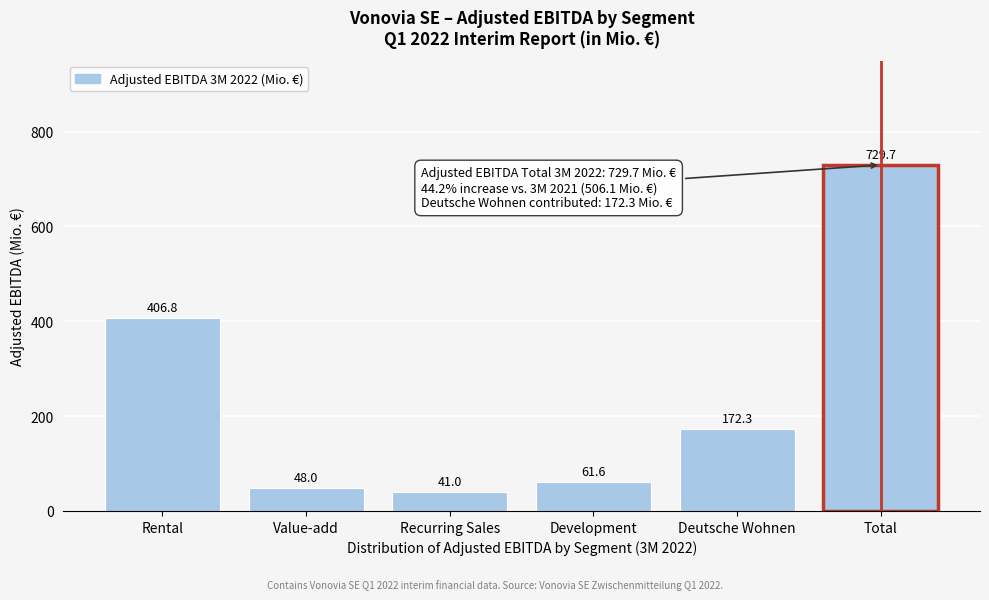

Reading left to right, extract all data points from this chart.

Rental=406.8	Value-add=48.0	Recurring Sales=41.0	Development=61.6	Deutsche Wohnen=172.3	Total=729.7